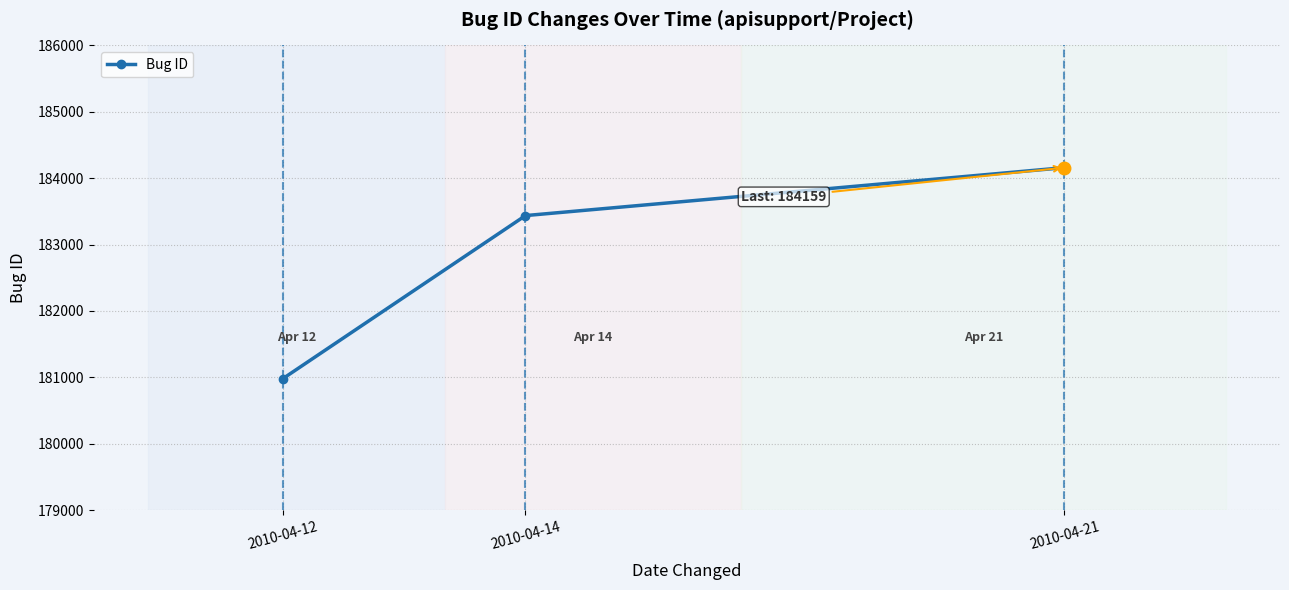

What is the approximate value at 2010-04-14?

183437